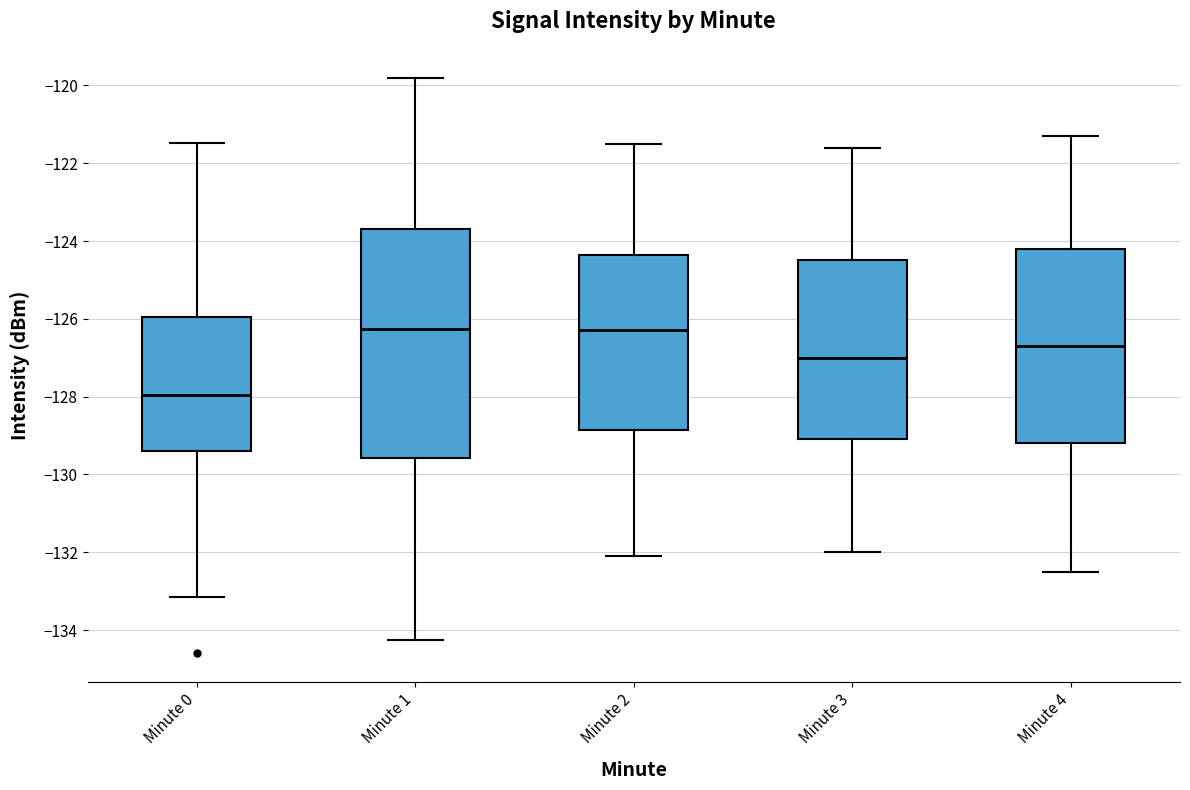

Where is the upper edge of the box for Minute 1 on the y-axis? The values are not printed on the chart, so give them approximately, as read against the axis.

-123.6